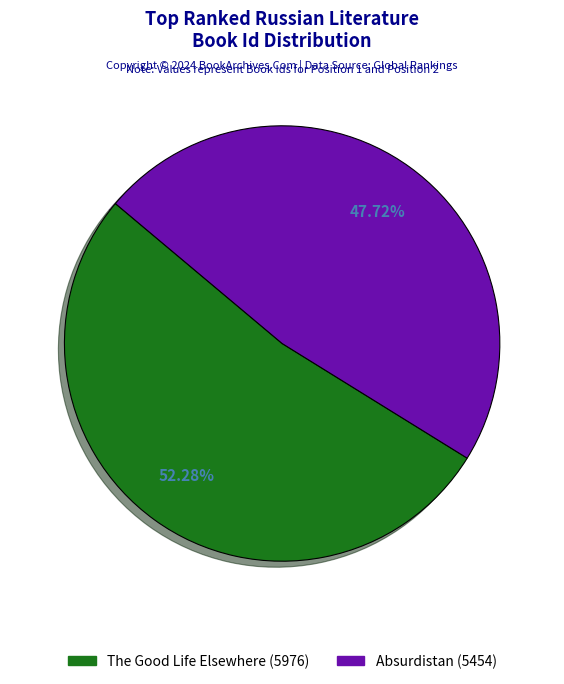

Does any single category account for the majority?

Yes